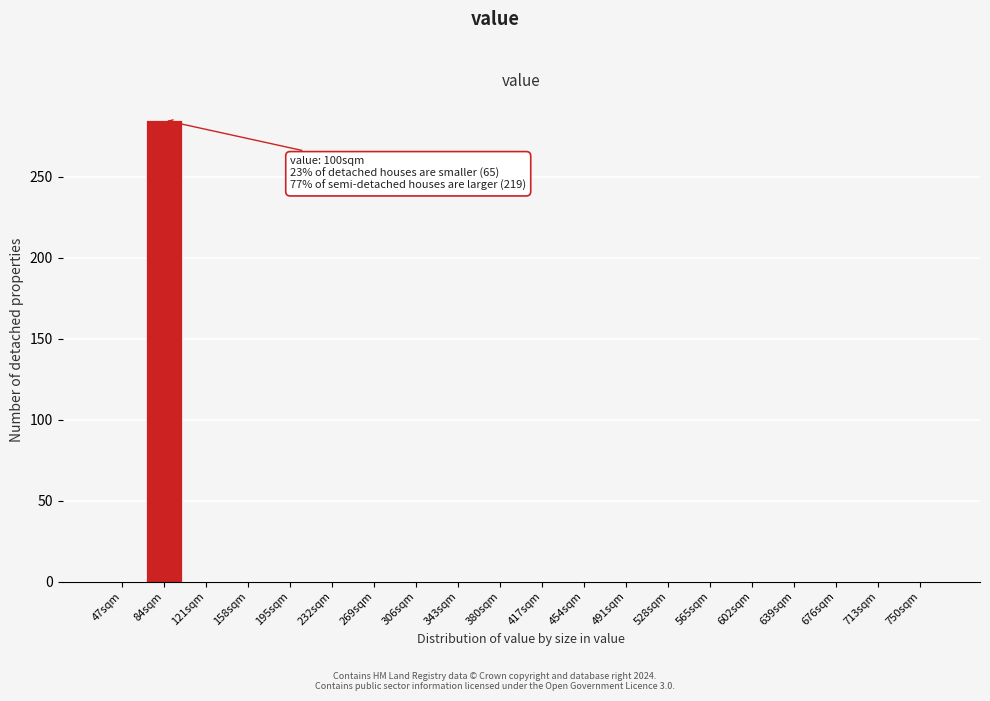

Reading right to left, extract all data points from this chart.

750sqm=0	713sqm=0	676sqm=0	639sqm=0	602sqm=0	565sqm=0	528sqm=0	491sqm=0	454sqm=0	417sqm=0	380sqm=0	343sqm=0	306sqm=0	269sqm=0	232sqm=0	195sqm=0	158sqm=0	121sqm=0	84sqm=285	47sqm=0